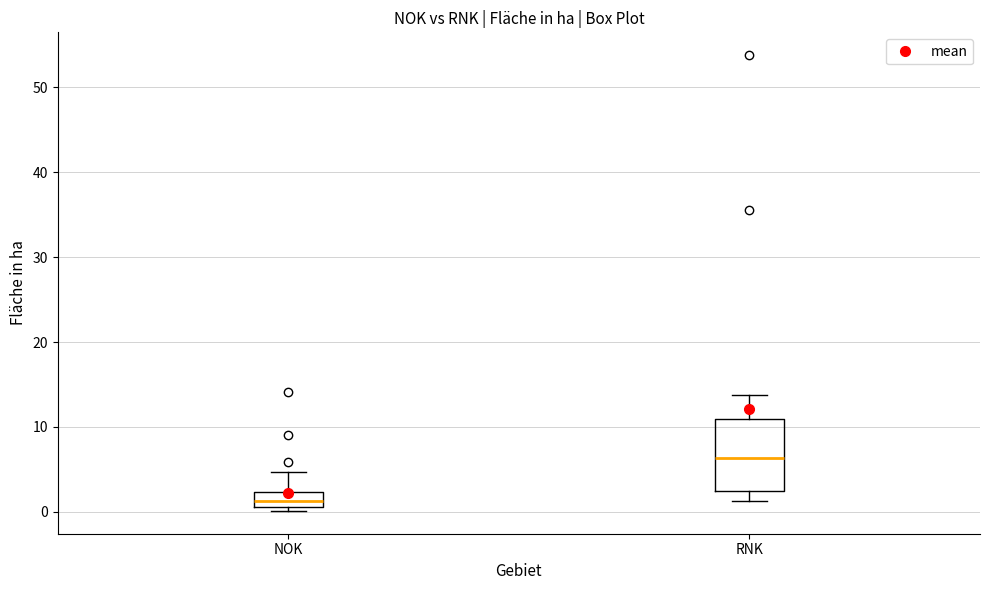

Reading left to right, read every box against the y-axis: the position of its median line, the range the box covers, and the ends of its whiskers. The values are not printed on the chart, so give them approximately, as read against the axis.

NOK: median 1 (inside the box), box 1 to 2, whiskers 0 to 5
RNK: median 6, box 3 to 11, whiskers 1 to 14